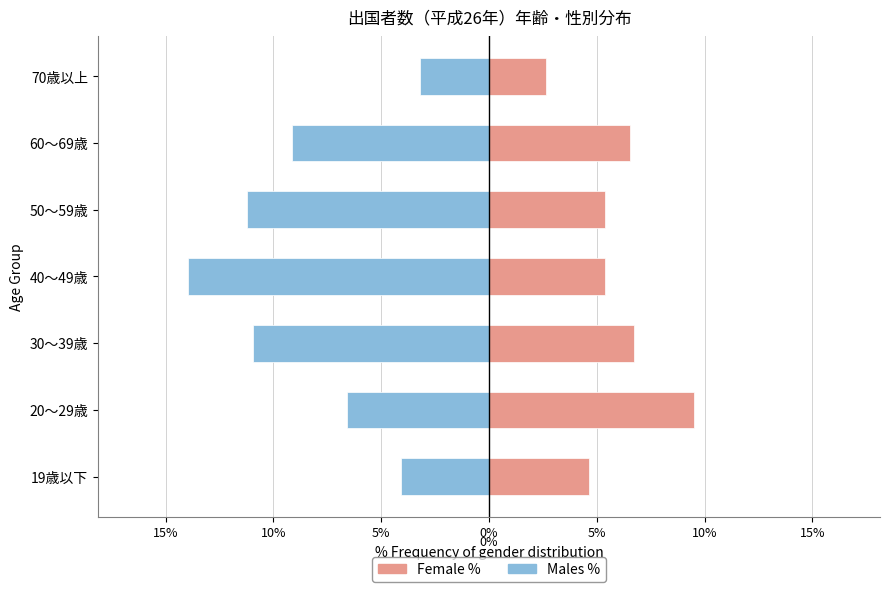

True or false: Female % has a value of 9.5 at 20～29歳.

True